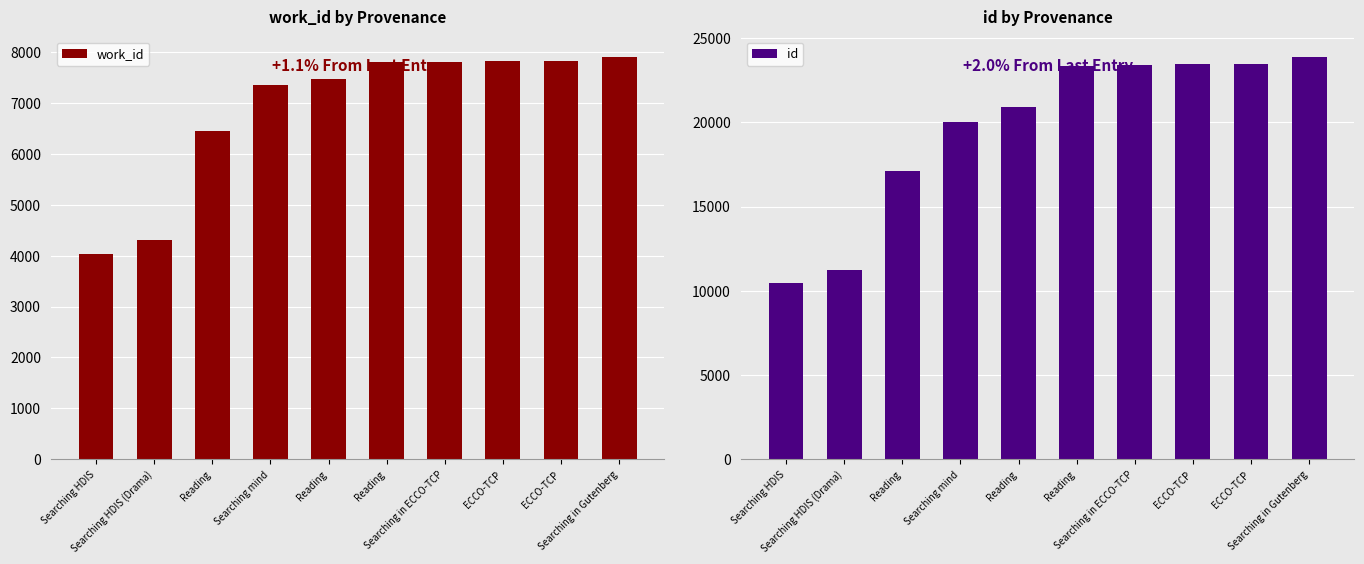

Between Searching HDIS and Reading, which series saw the biggest shift?

id